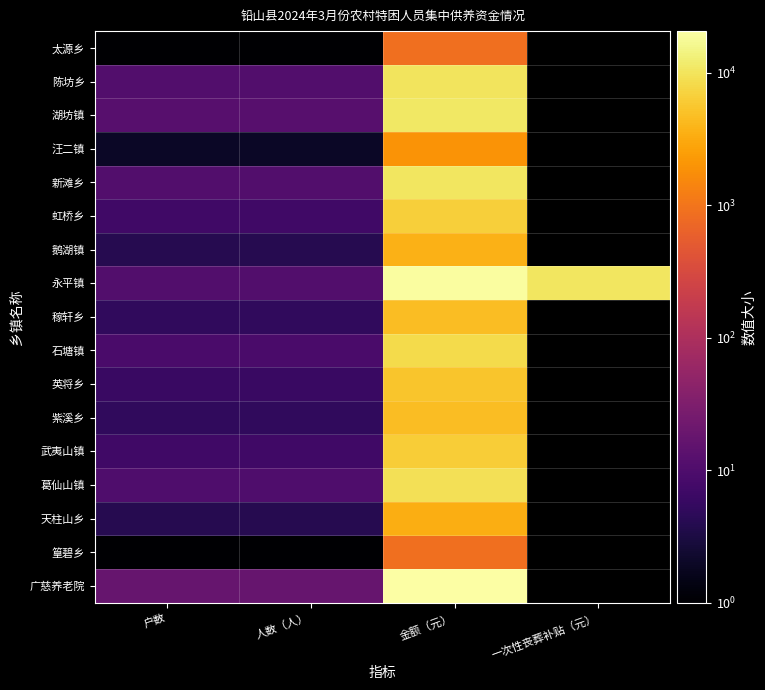

Which category has the lowest value across all series?

户数